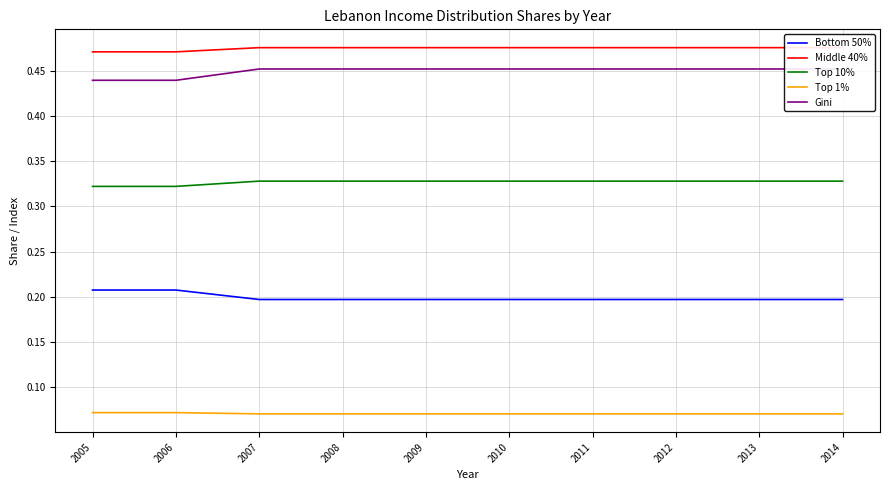

List the series in order of their peak value, highest first.

Middle 40%, Gini, Top 10%, Bottom 50%, Top 1%